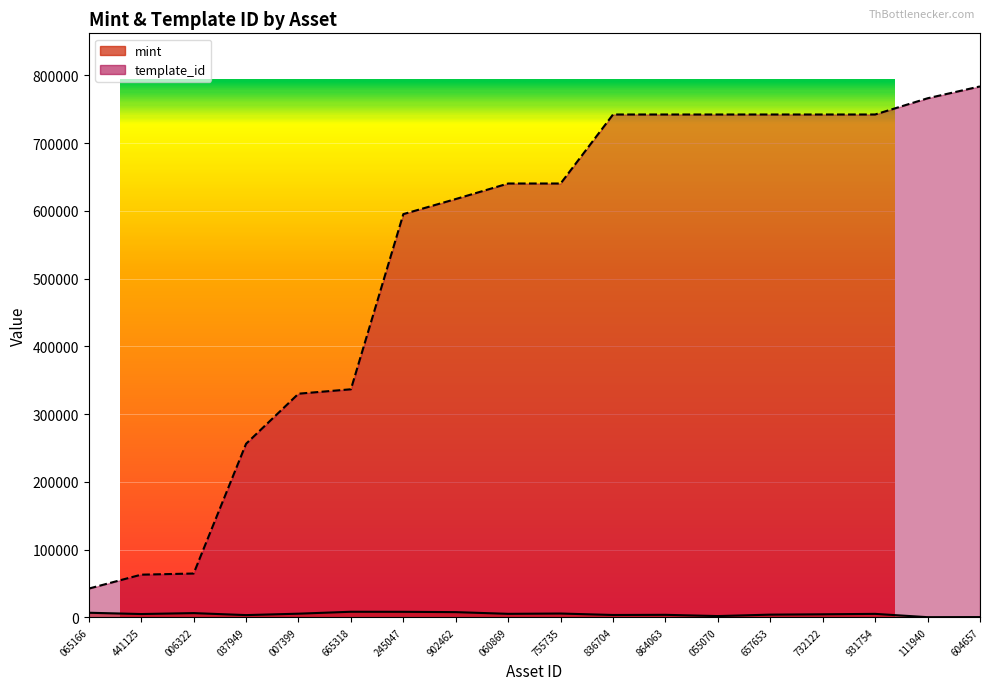

What is the sum of all template_id values?

9590449